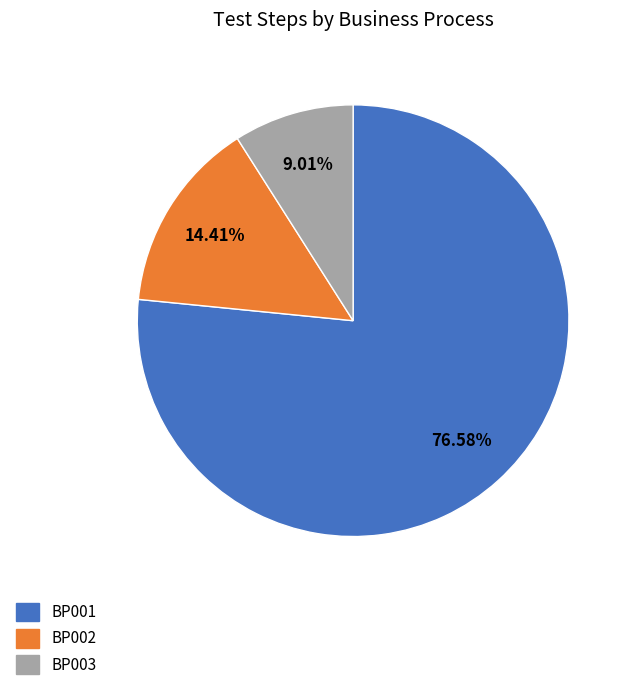

Between BP001 and BP003, which is larger?

BP001